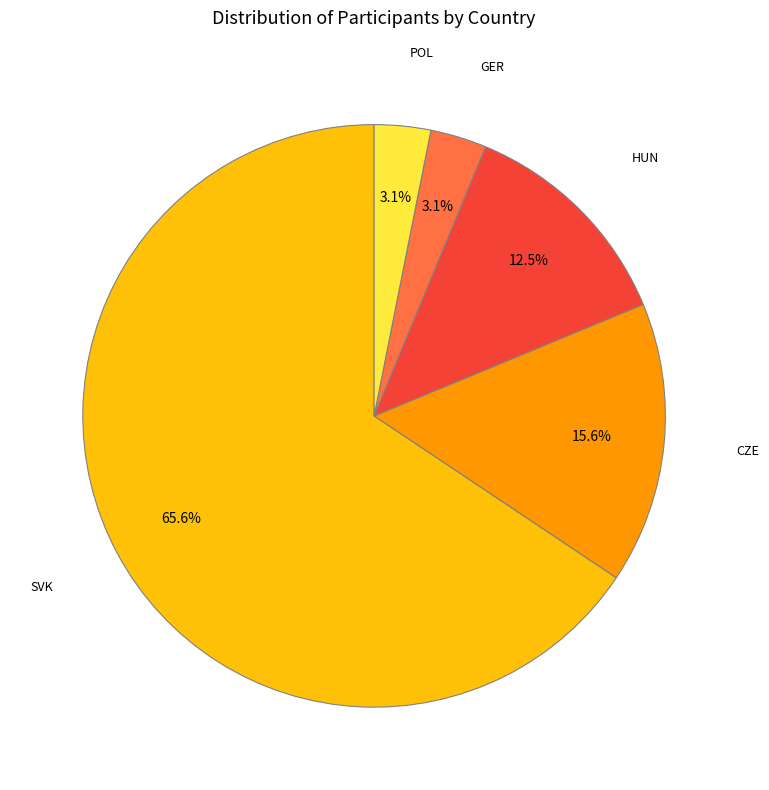

Does any single category account for the majority?

Yes